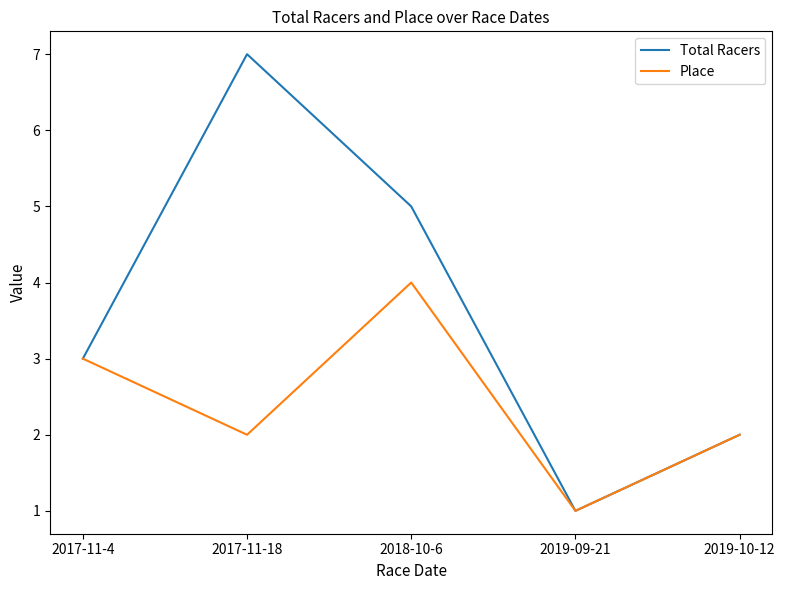

List the labels in order of Total Racers value, smallest first.

2019-09-21, 2019-10-12, 2017-11-4, 2018-10-6, 2017-11-18